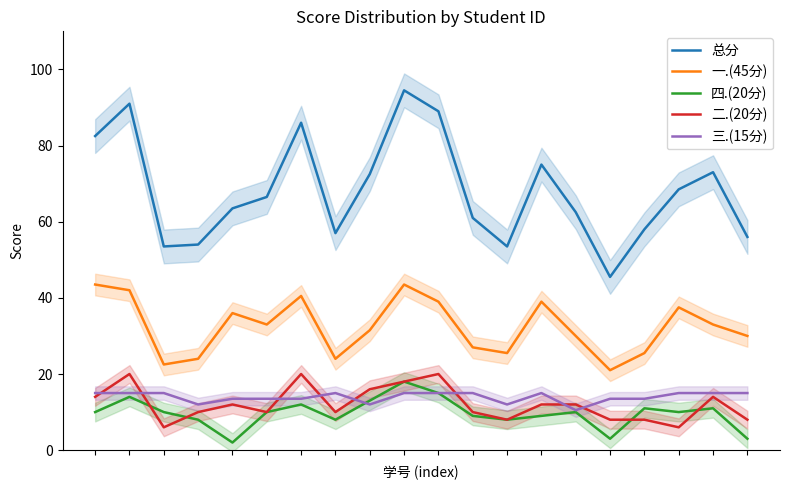

What is the difference between the second highest and minimum values in the 三.(15分) series?

4.5